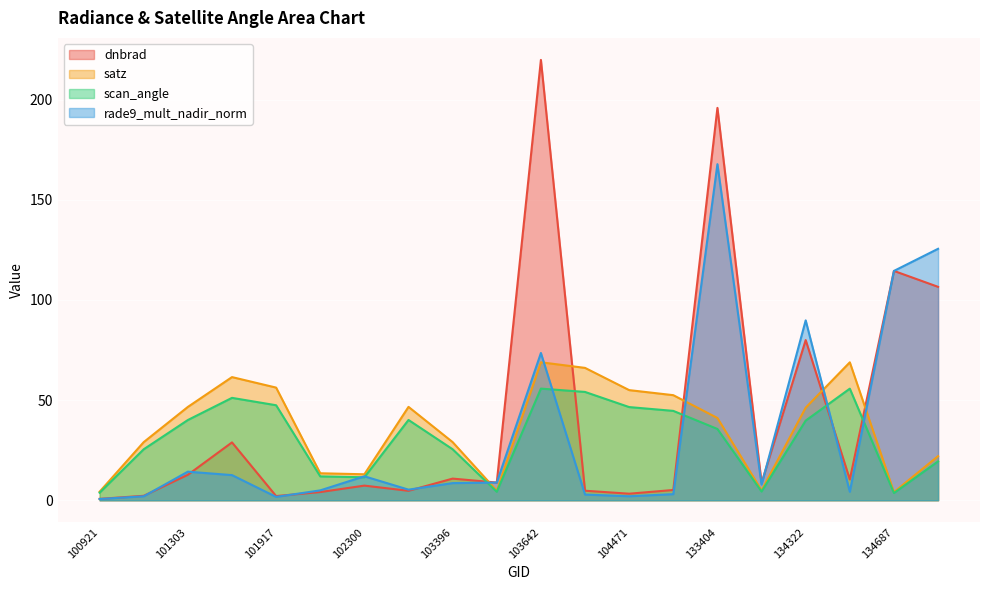

Where is the first local minimum for rade9_mult_nadir_norm?

101917